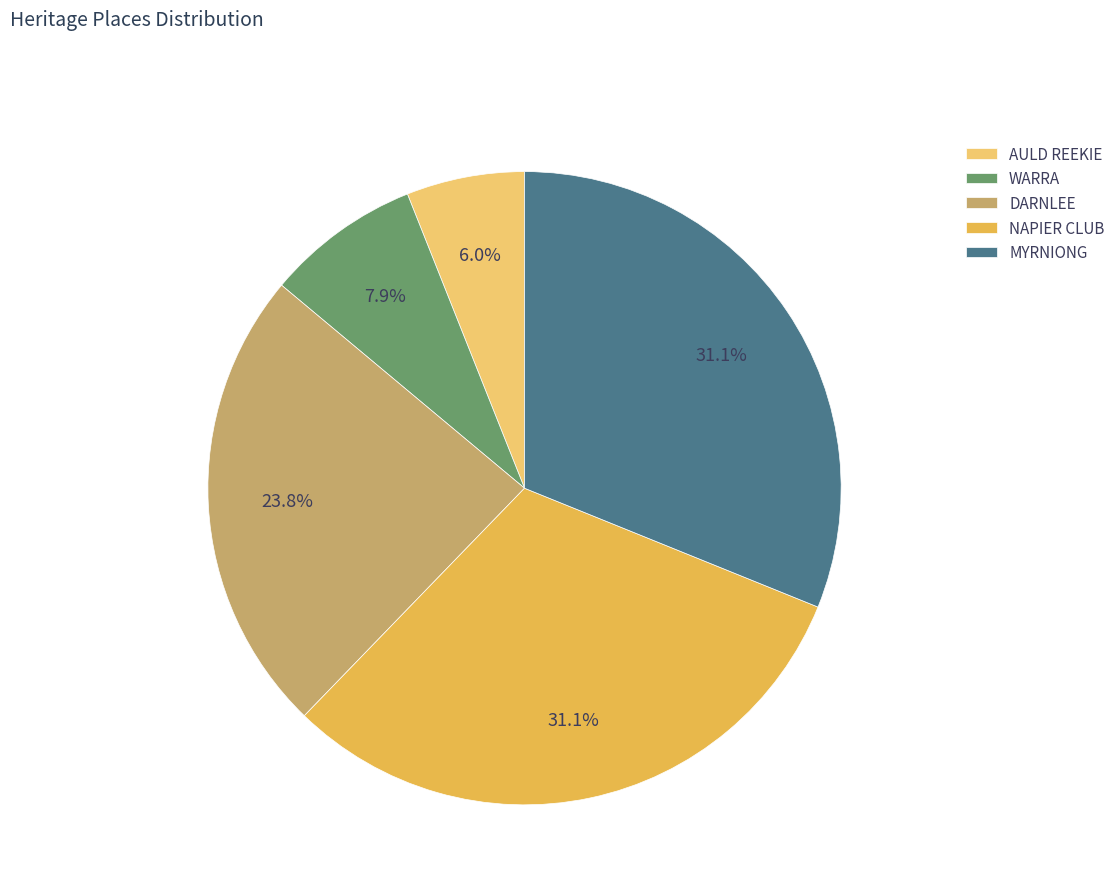

Which category has the smallest portion of the pie?

AULD REEKIE